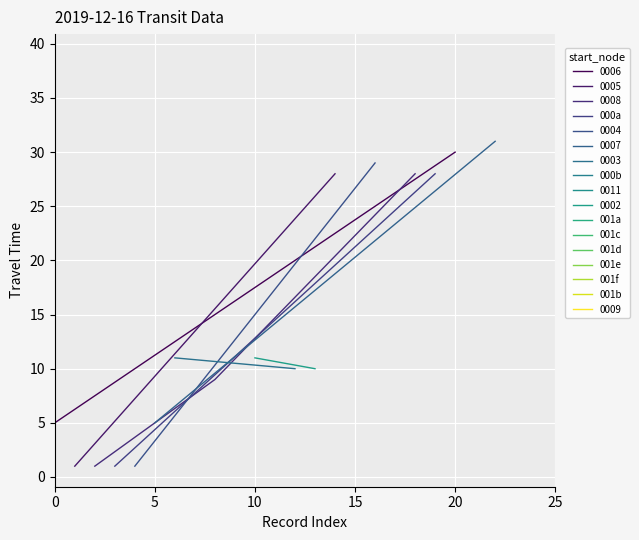

What is the maximum value for 0008?

28